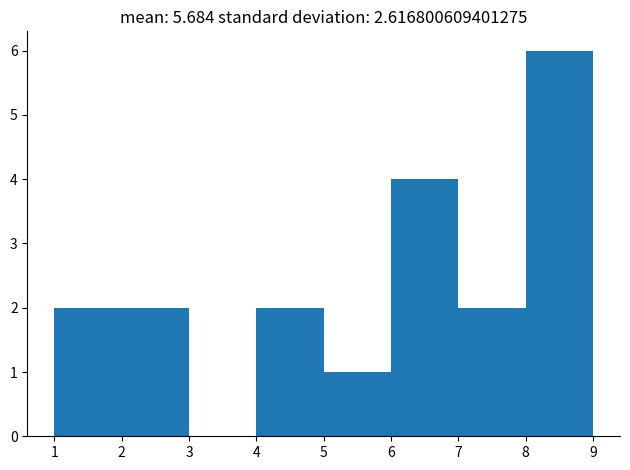

Which range on the x-axis has the tallest bar?

8 to 9